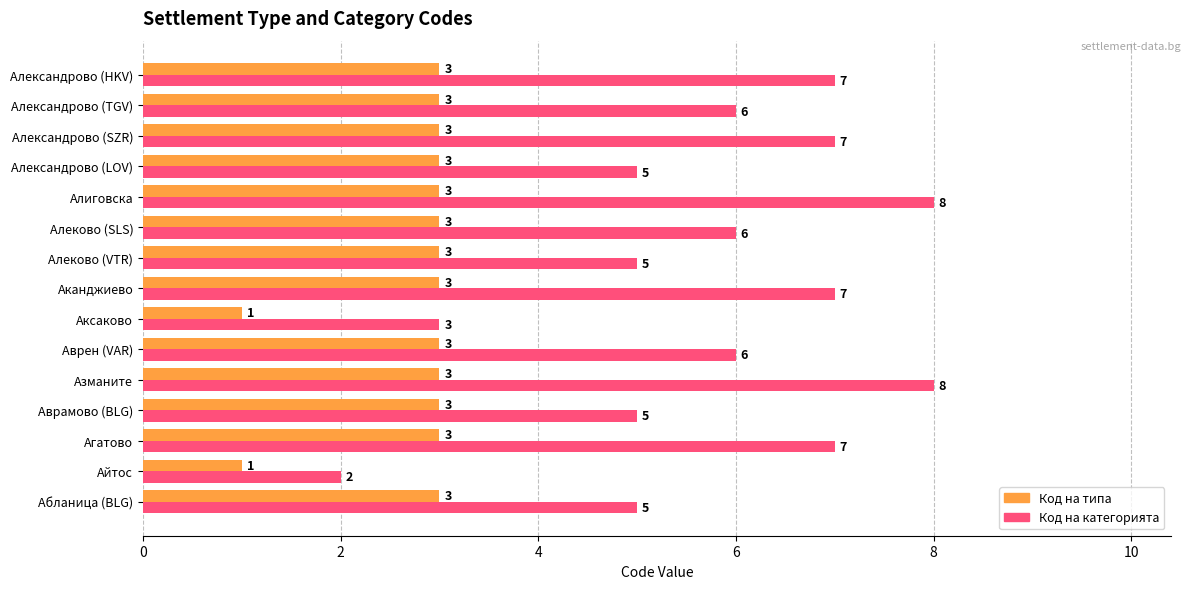

Which category has the lowest value in the Код на категорията series?

Айтос